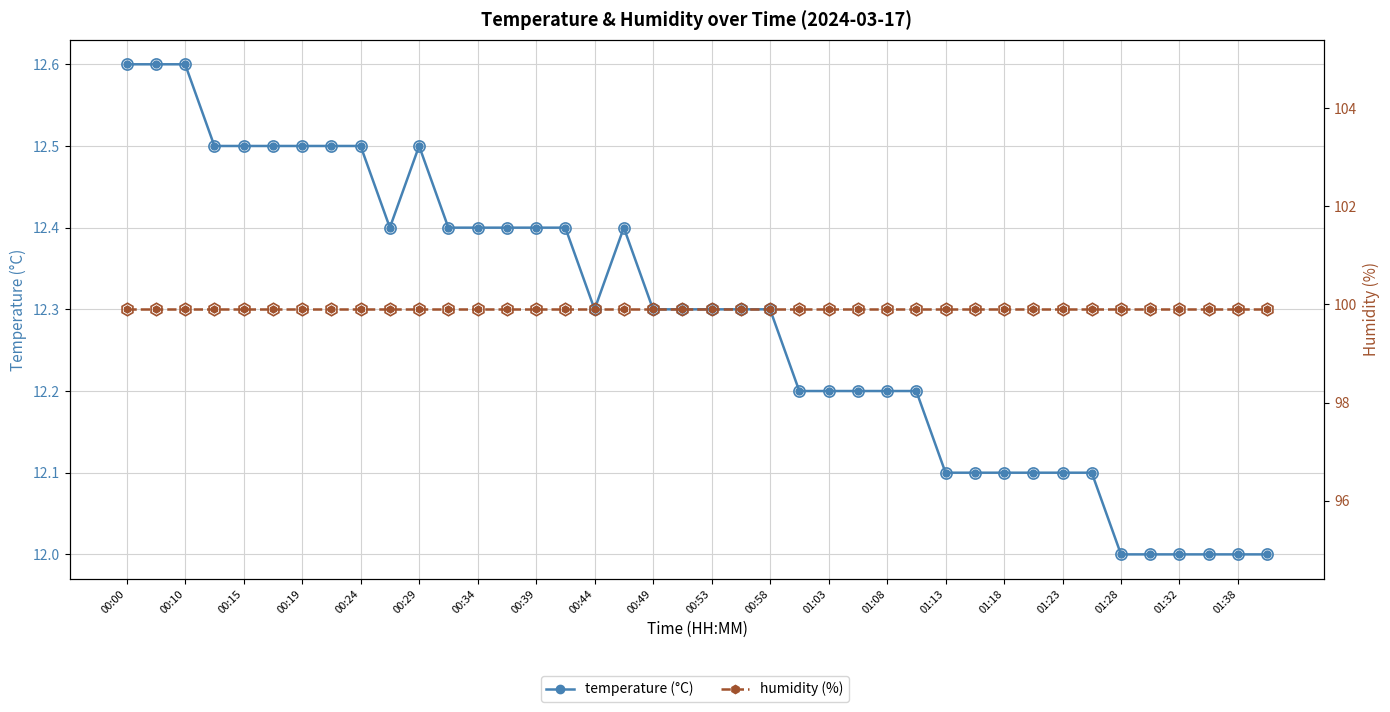

What is the spread (max minus min) of values at 35?

87.9